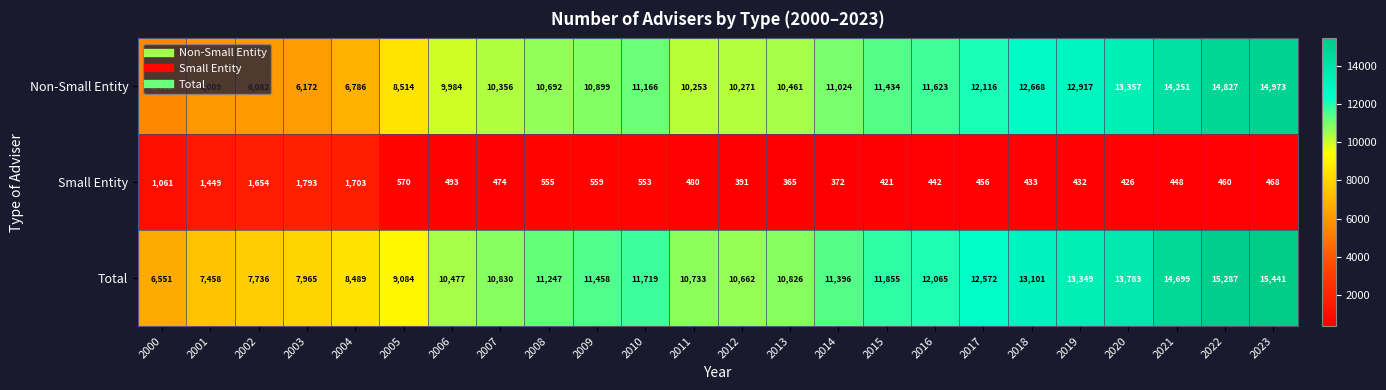

Which series has the widest spread of values?

Non-Small Entity